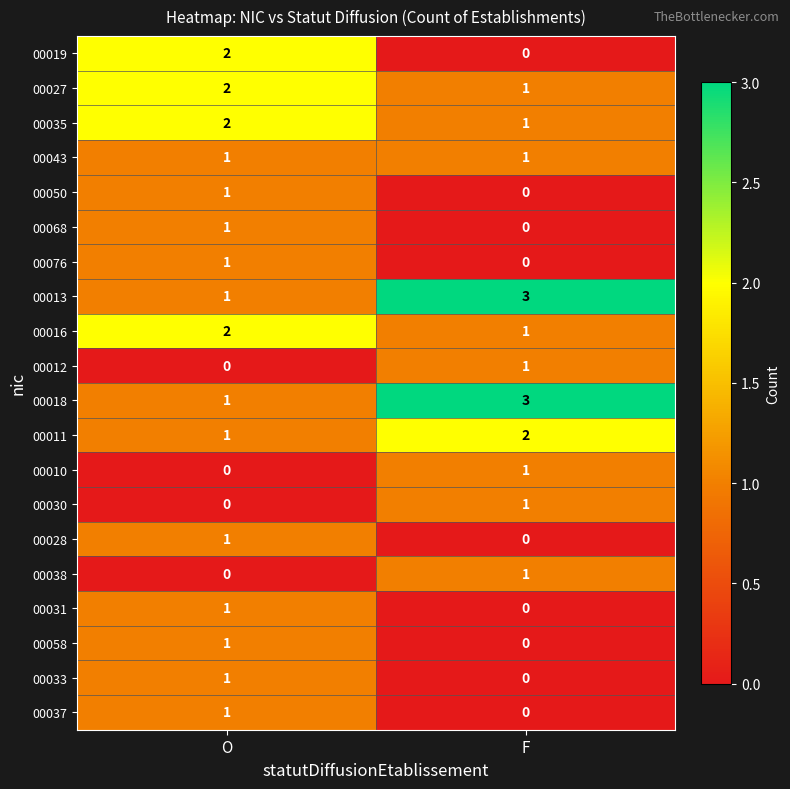

What is the spread (max minus min) of values at F?

3